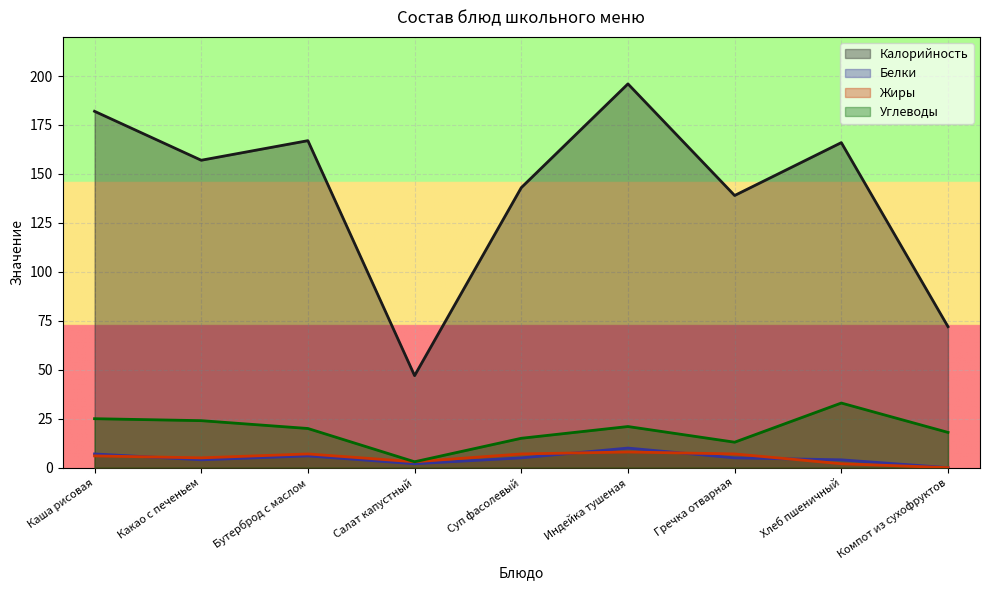

Which category has the highest value across all series?

Индейка тушеная